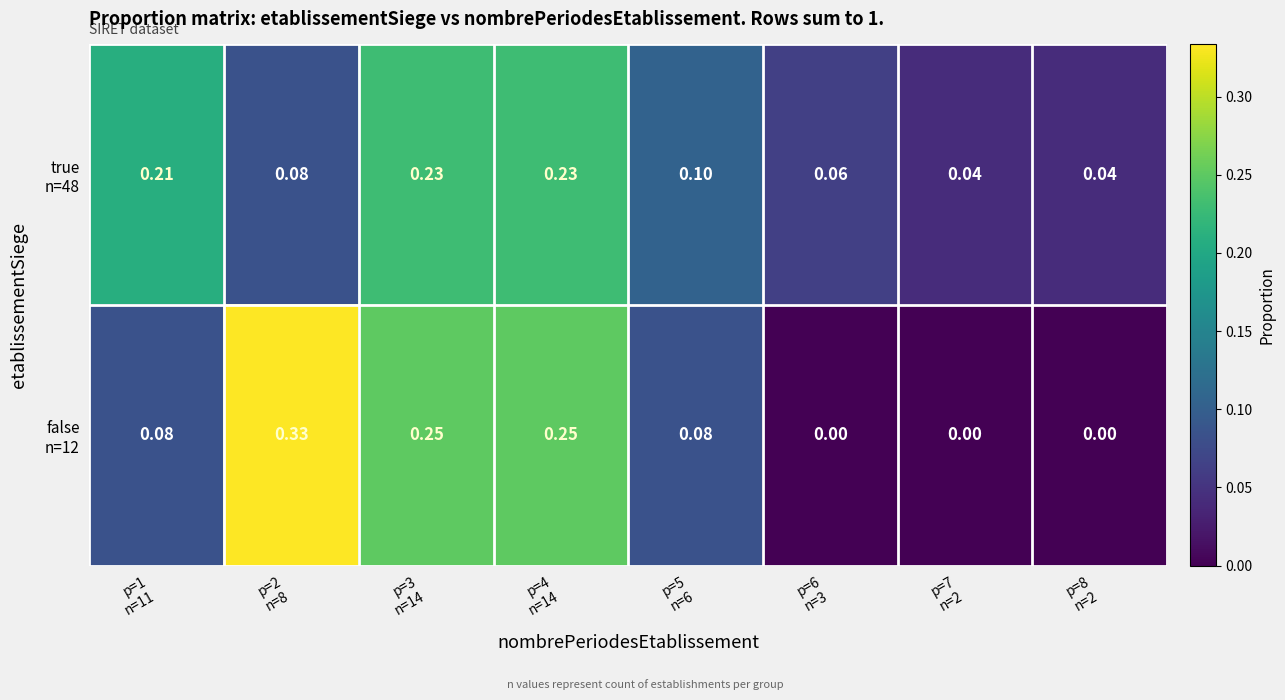

Which series has the widest spread of values?

false n=12